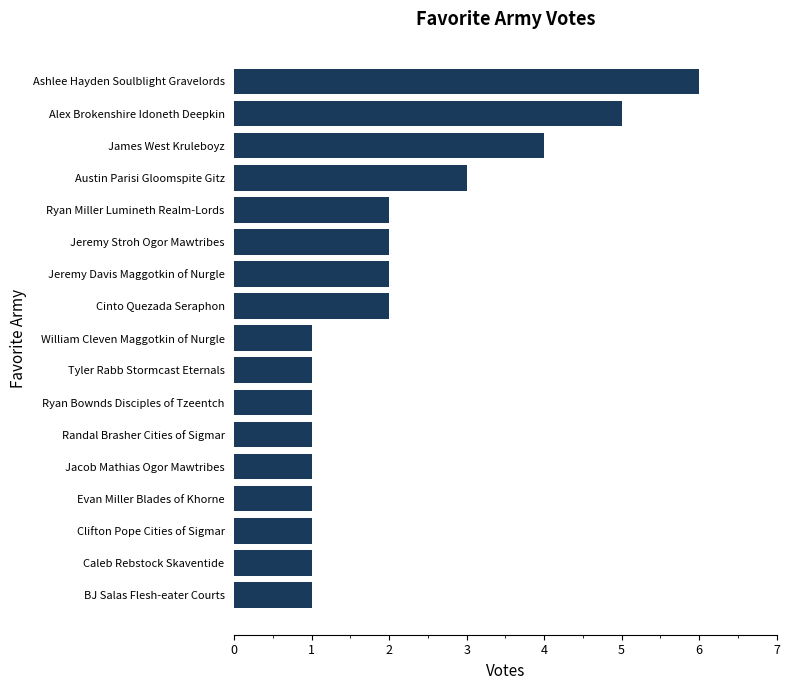

Does the chart contain stacked bars?

No